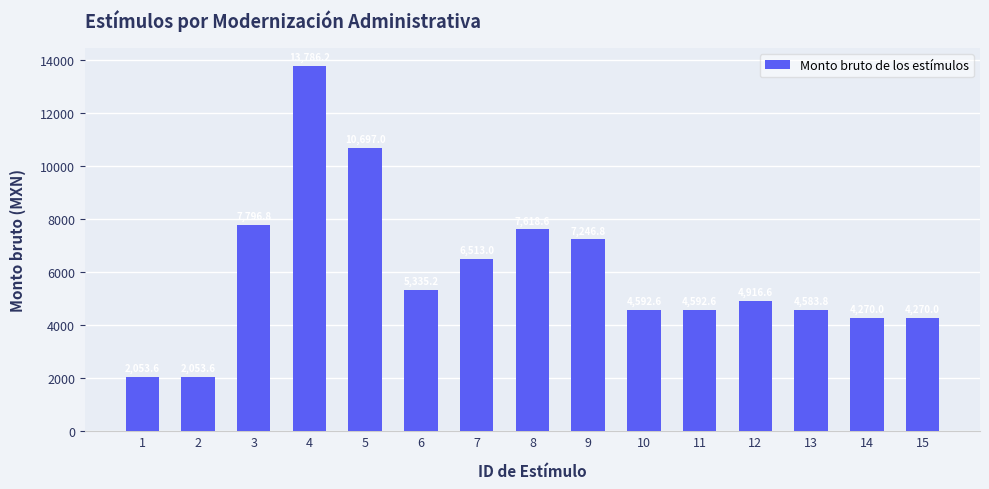

Where does the data first go above 4916?

3